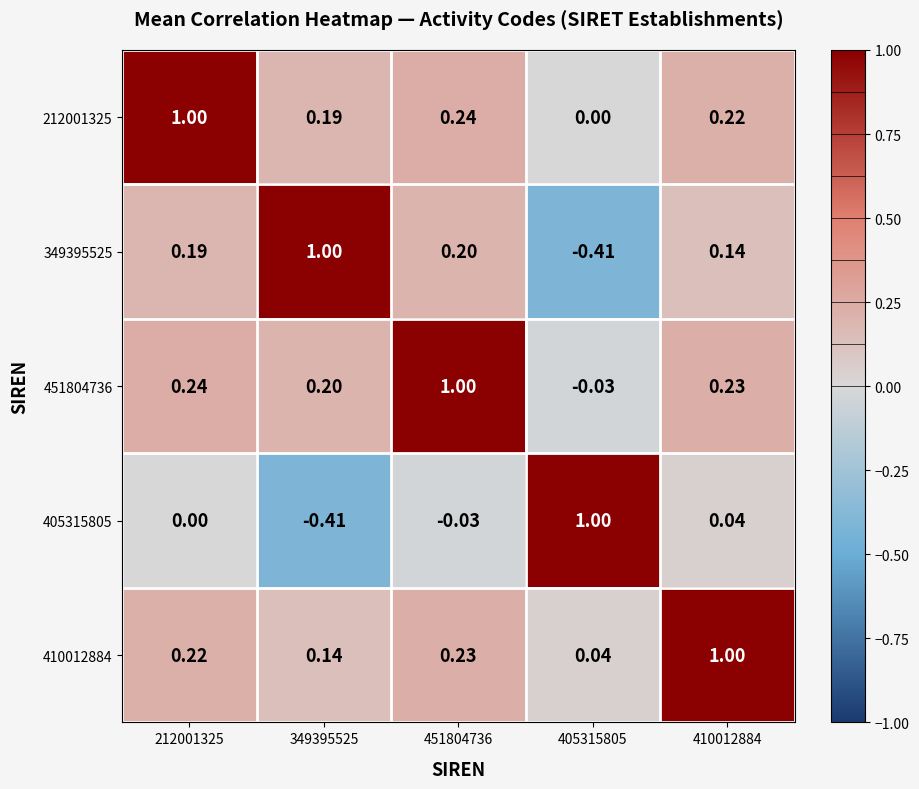

Is the value of 405315805 at 410012884 greater than the value of 349395525 at 349395525?

No